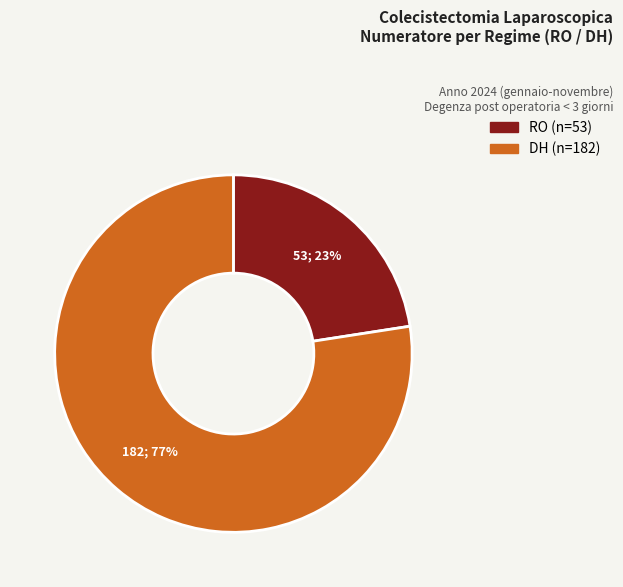

Does DH account for over 50% of the chart?

Yes